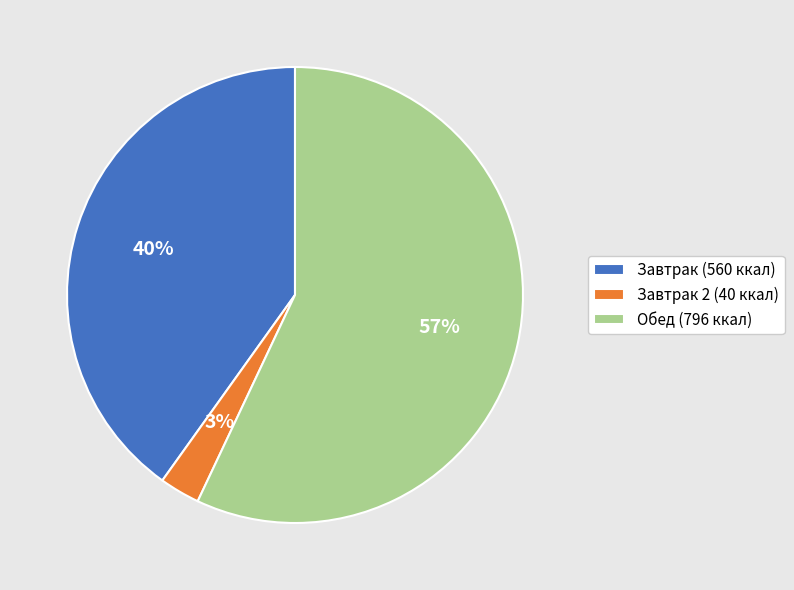

Which slice is the largest?

Обед (796 ккал)